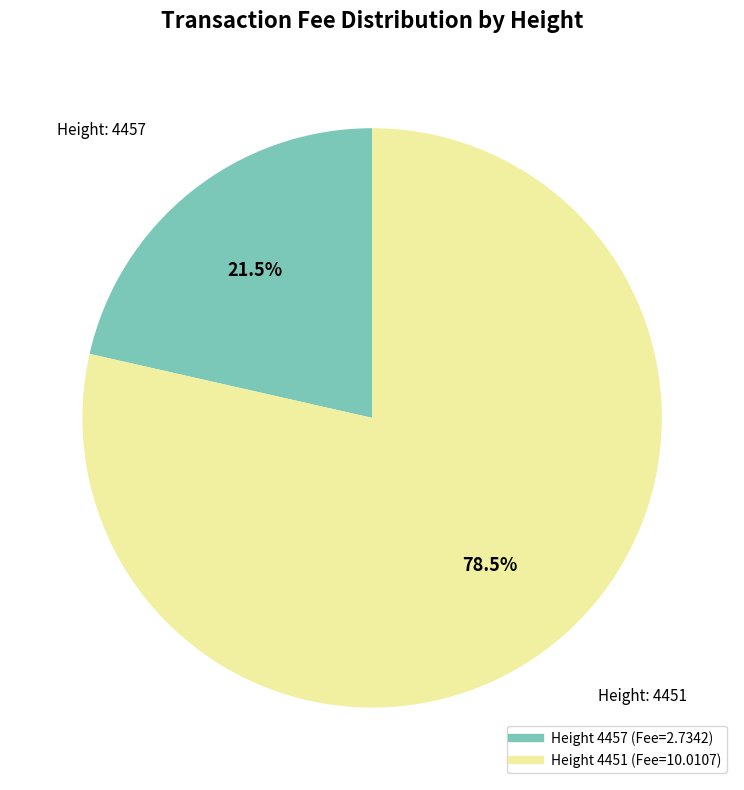

Is there any slice that represents more than half of the pie?

Yes